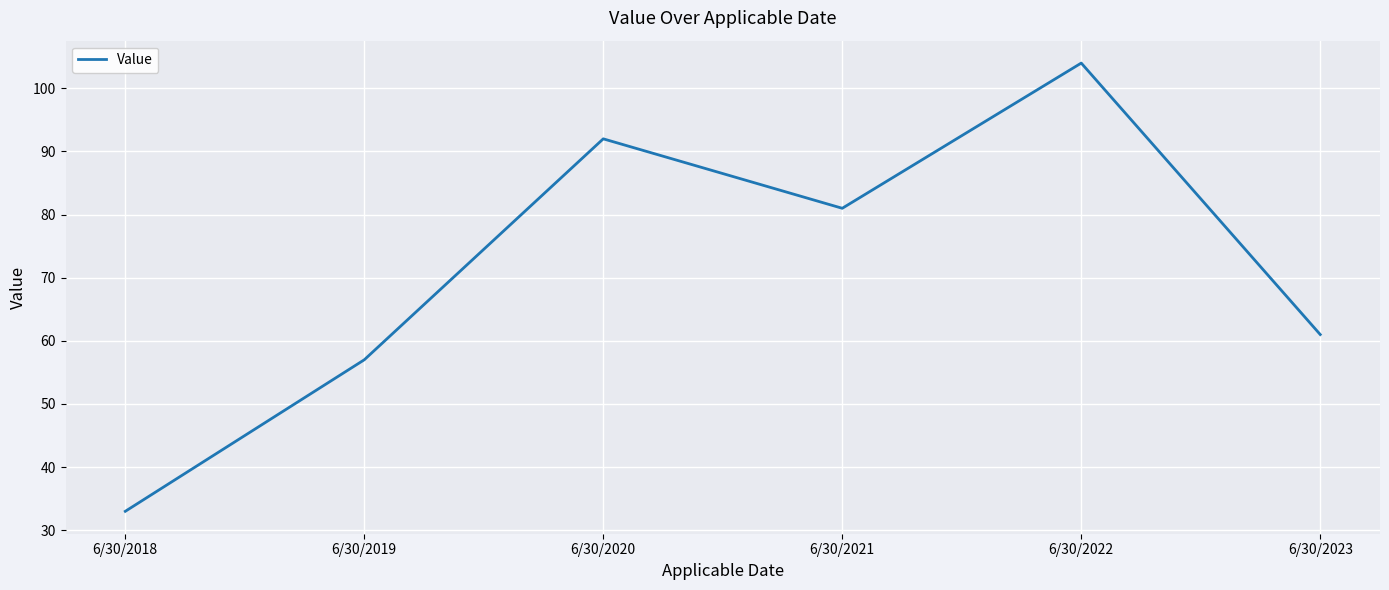

What value does the data have at 6/30/2019, to the nearest 5?

55